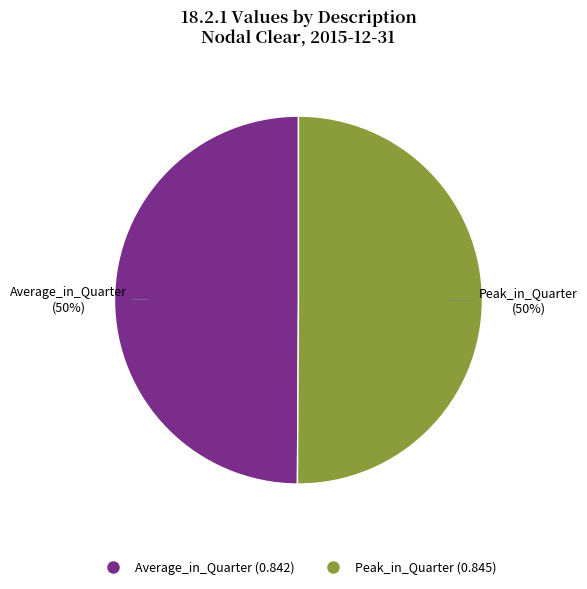

To the nearest percent, what percentage of the pie is Peak_in_Quarter?

50%